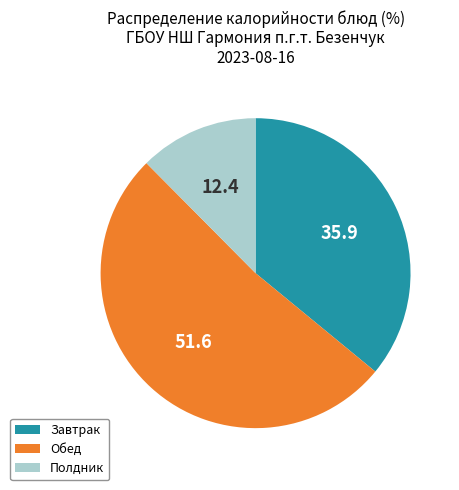

Is it true that Обед is 58% of the pie?

False